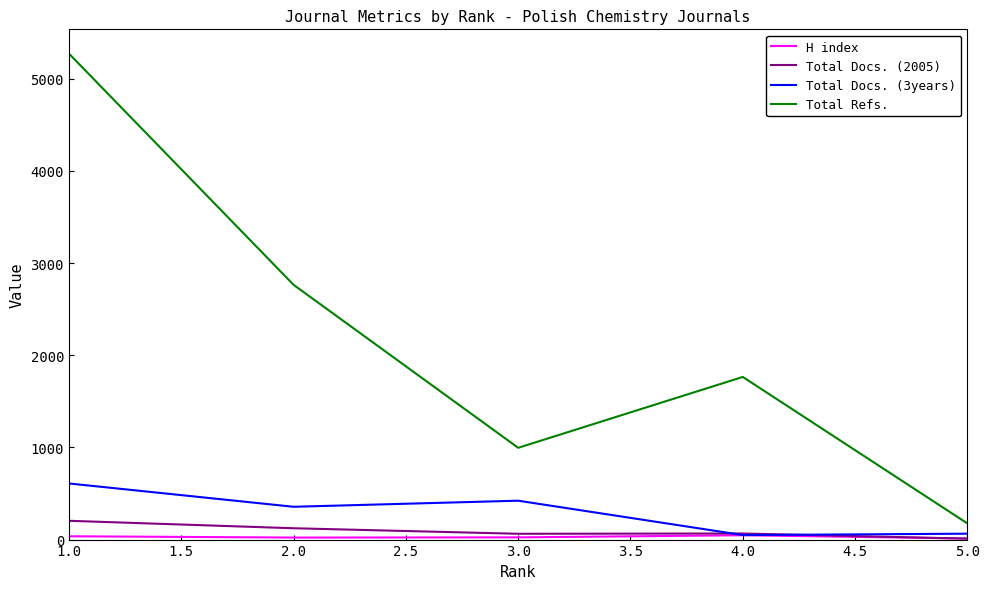

What is the maximum value shown in the chart?

5274